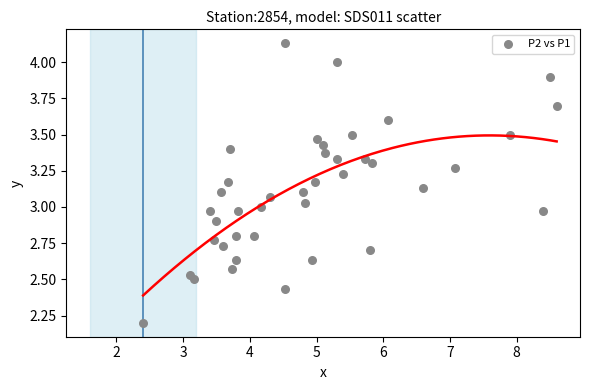

What is the range of Y values (max minus min)?

1.9